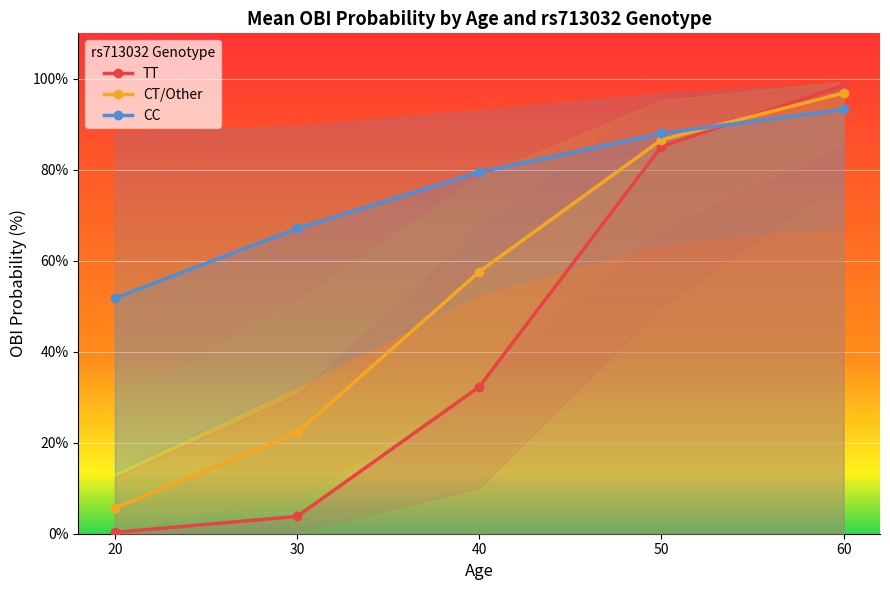

How many times do CT/Other and TT cross each other?

1